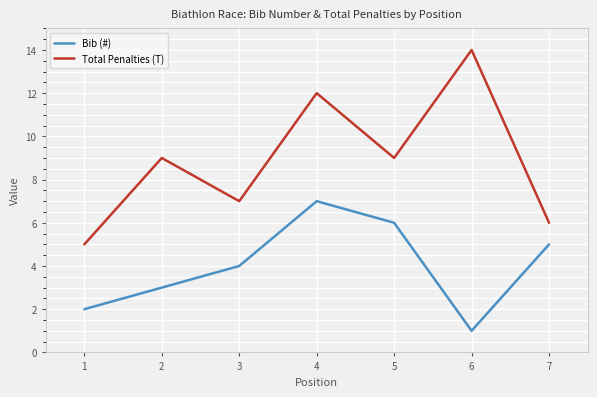

Count the number of data series in this chart.

2